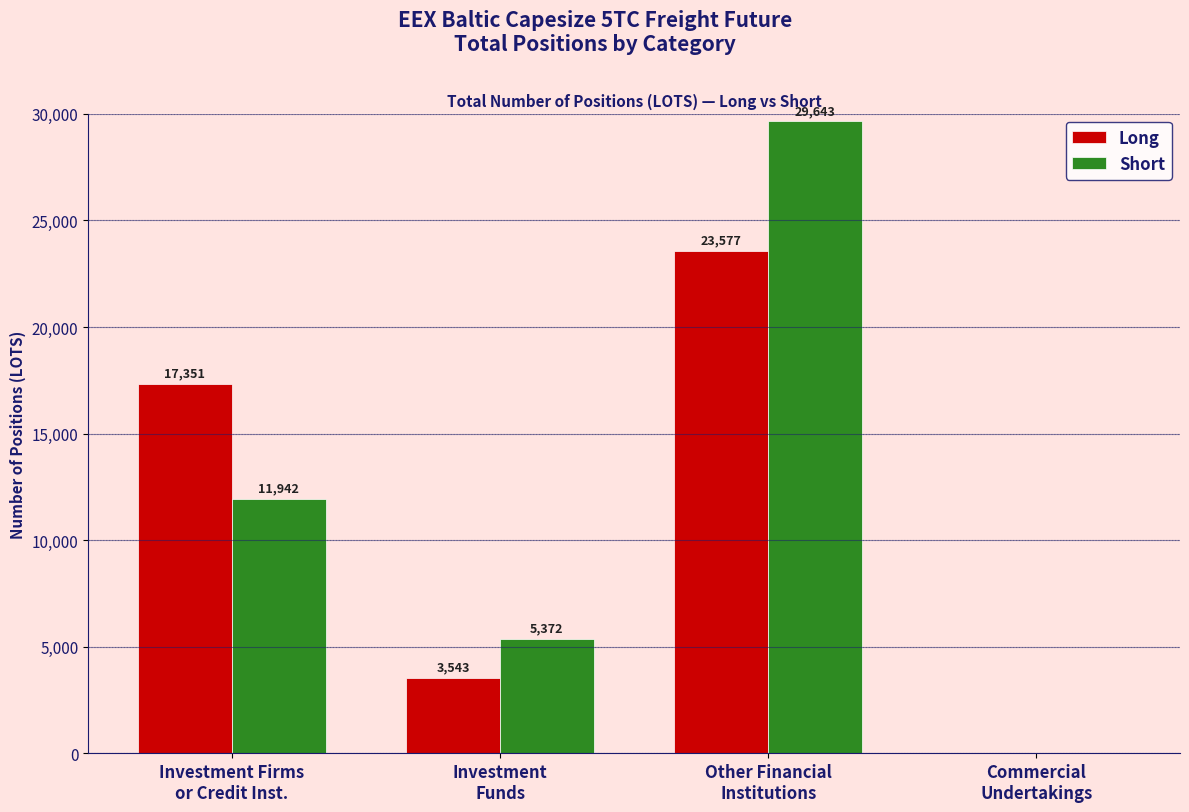

Which series changed the most between Investment
Funds and Other Financial
Institutions?

Short